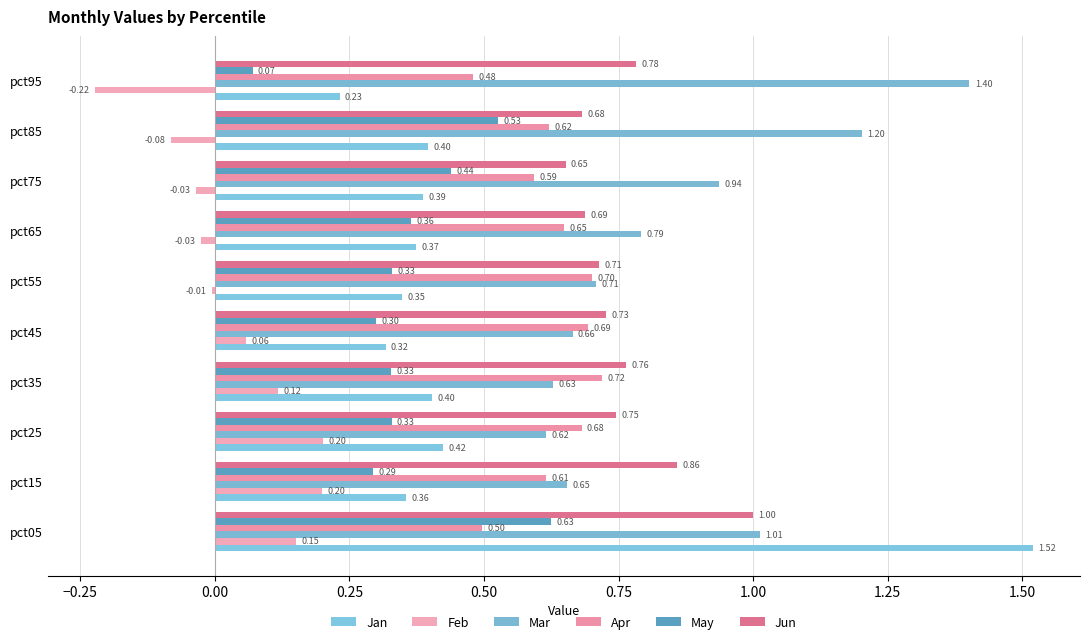

How many series are shown in this chart?

6